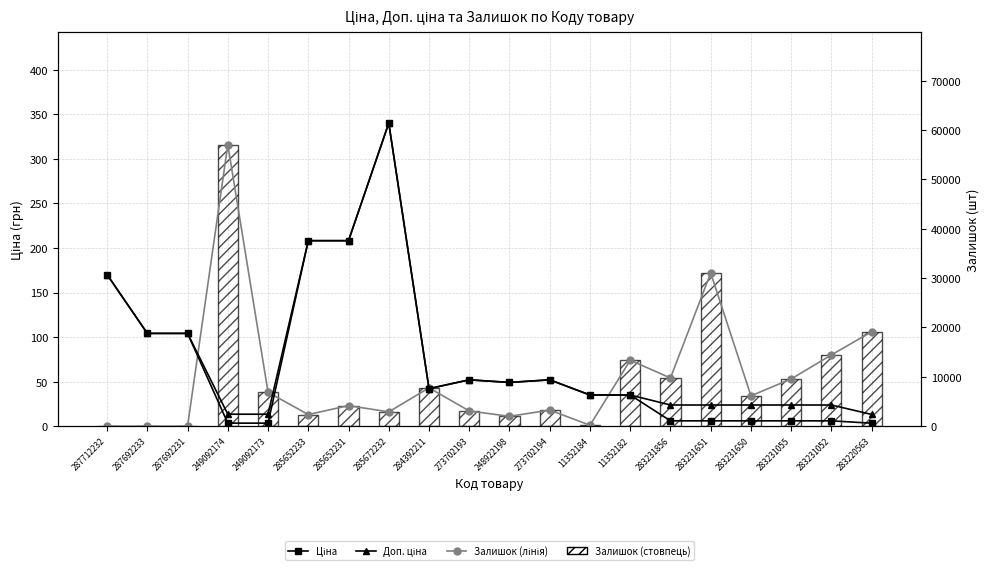

How many data points does each series have?

20